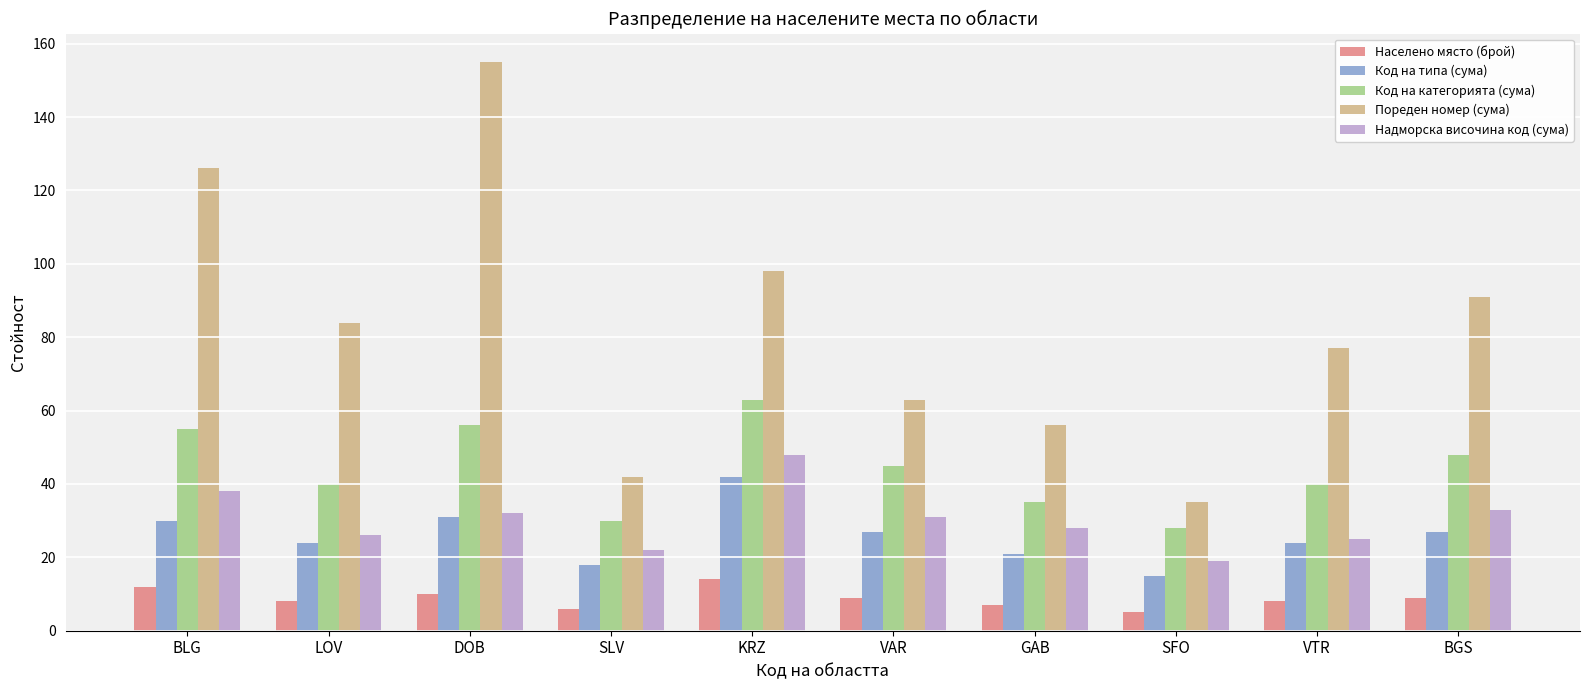

How many bars are there in total?

50